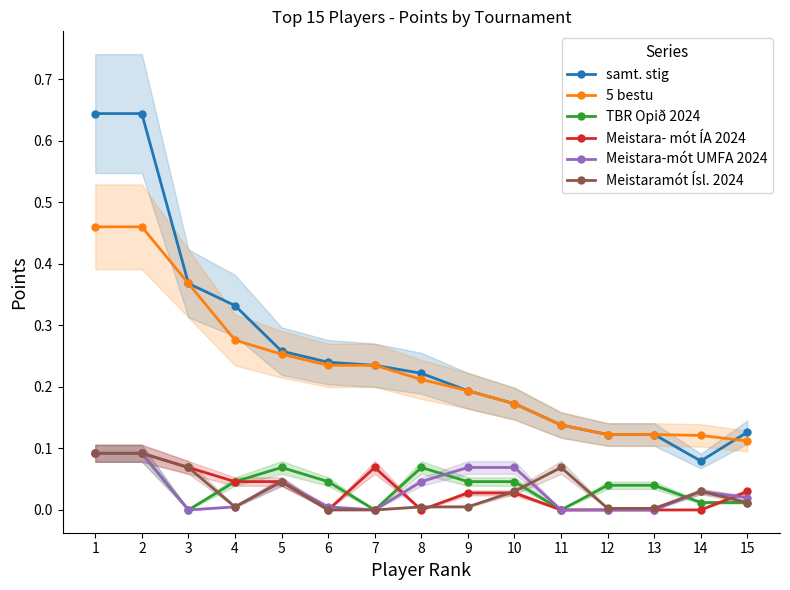

True or false: samt. stig has more than 0 points higher than both neighbors.

False